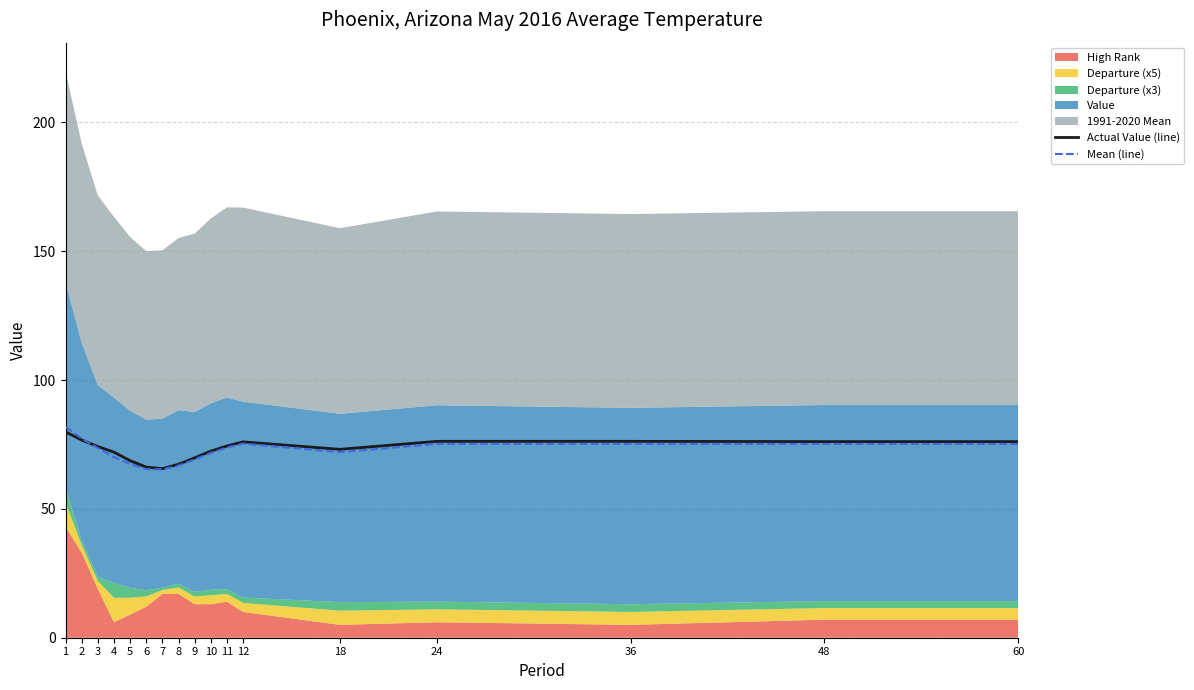

What is the value of the Mean (line) point at the 16th from the left?

75.2